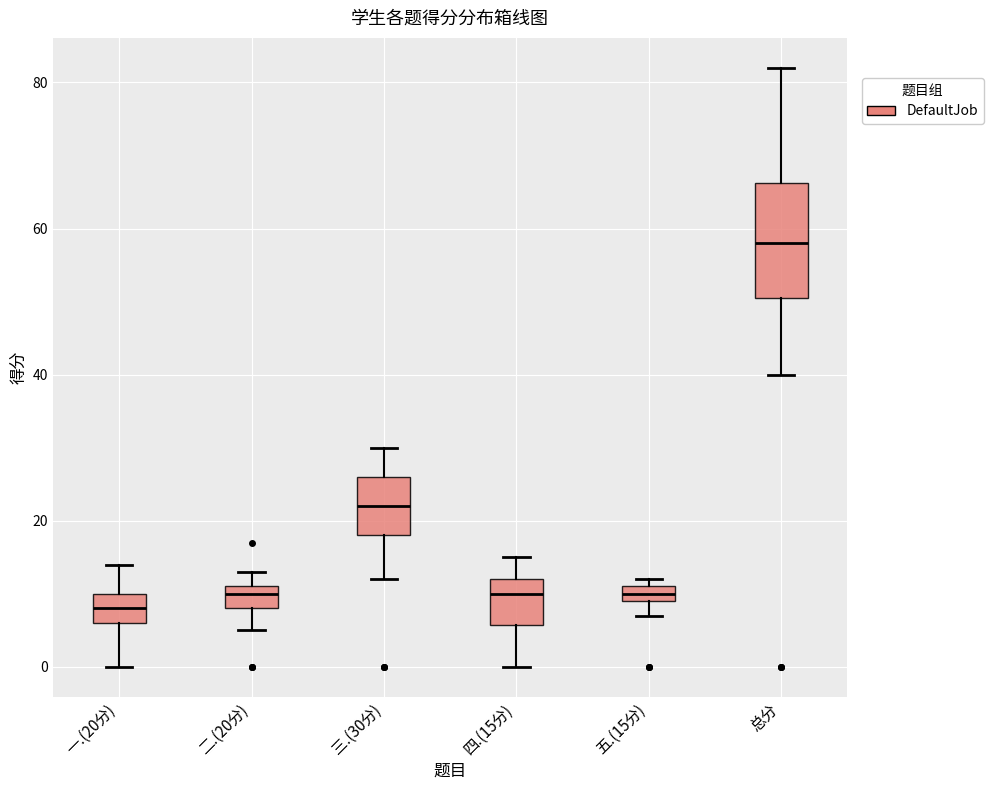

Which box's median line is the lowest?

一.(20分)